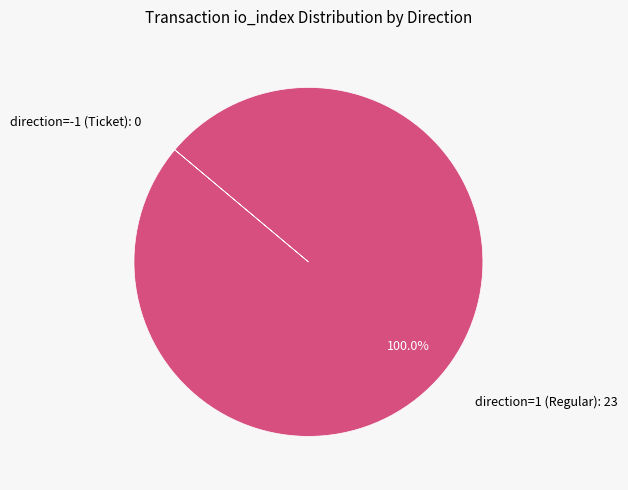

Does any single category account for the majority?

Yes